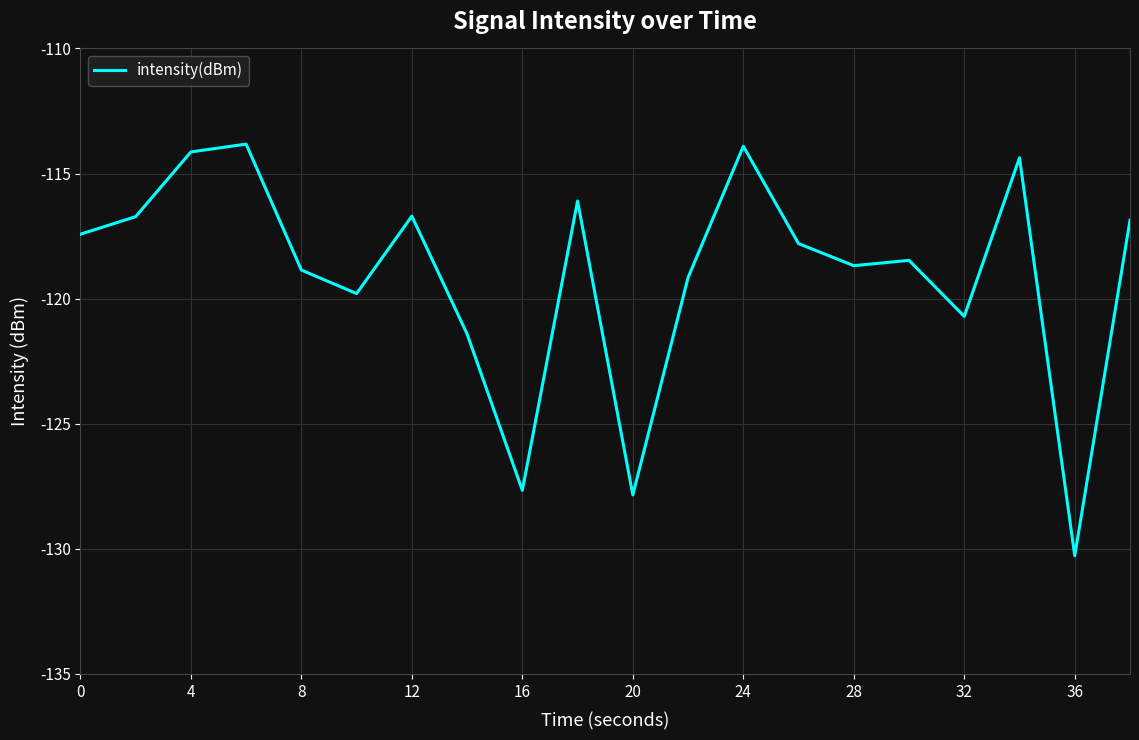

What is the smallest value displayed?

-130.3